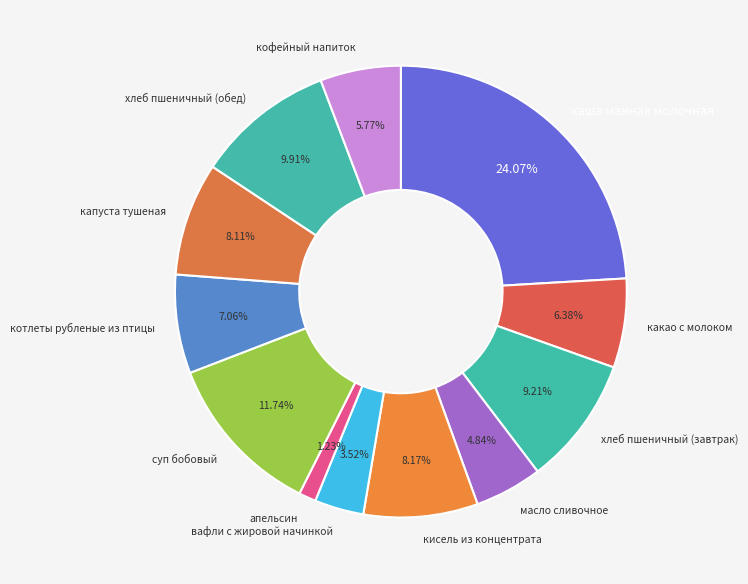

Which category has the smallest portion of the pie?

апельсин